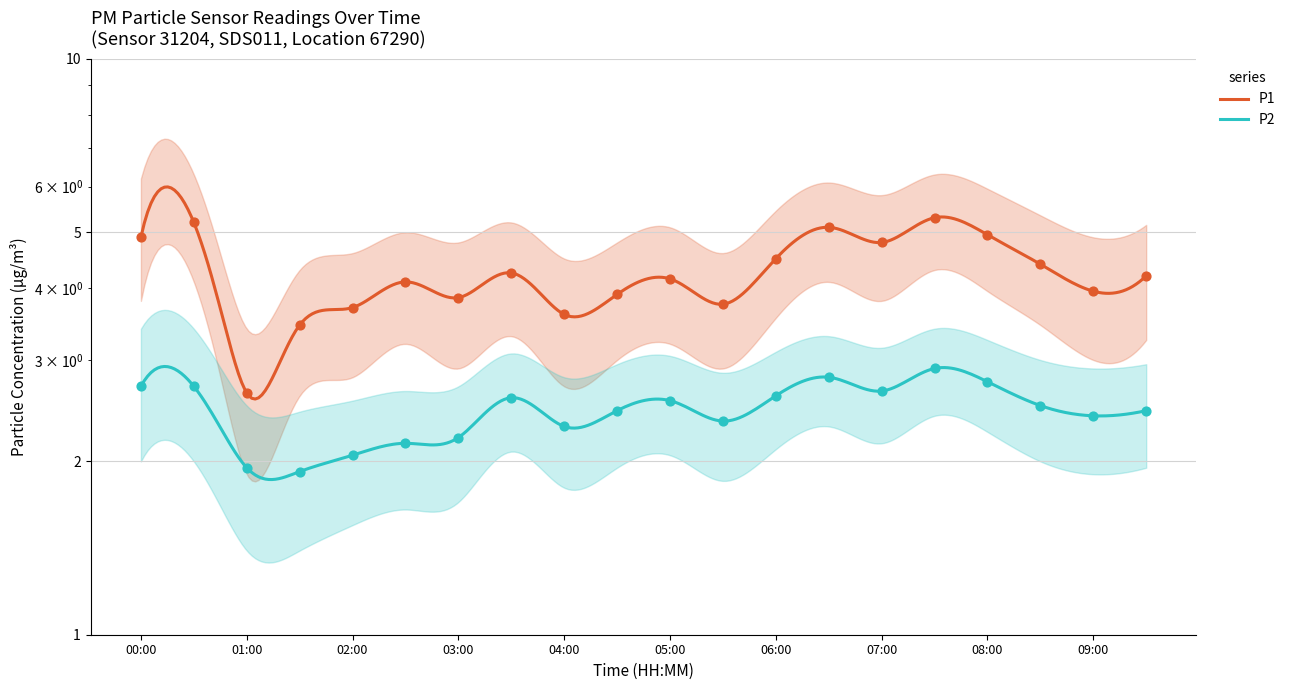

Which series has the largest Y range (max minus min)?

P1